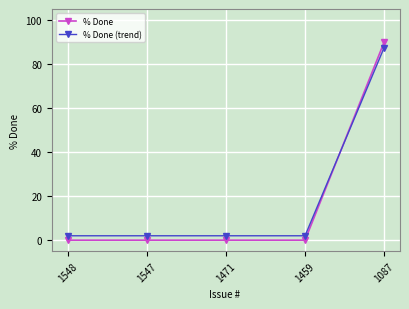

Is this an area chart (filled region under the line)?

No